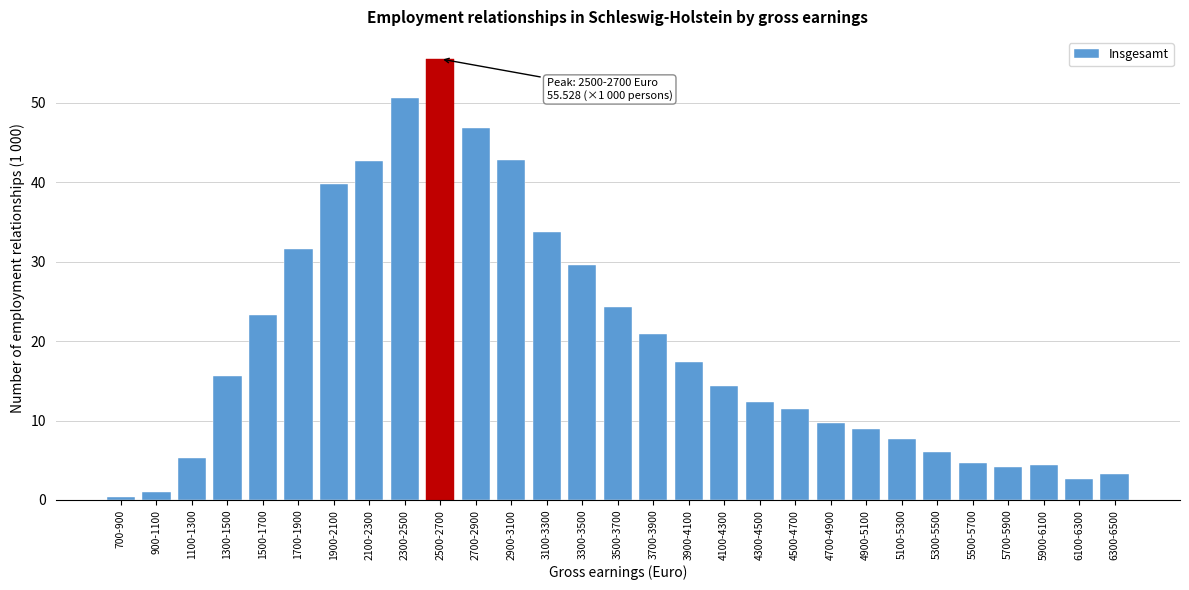

What is the label of the 9th bar from the left?

2300-2500